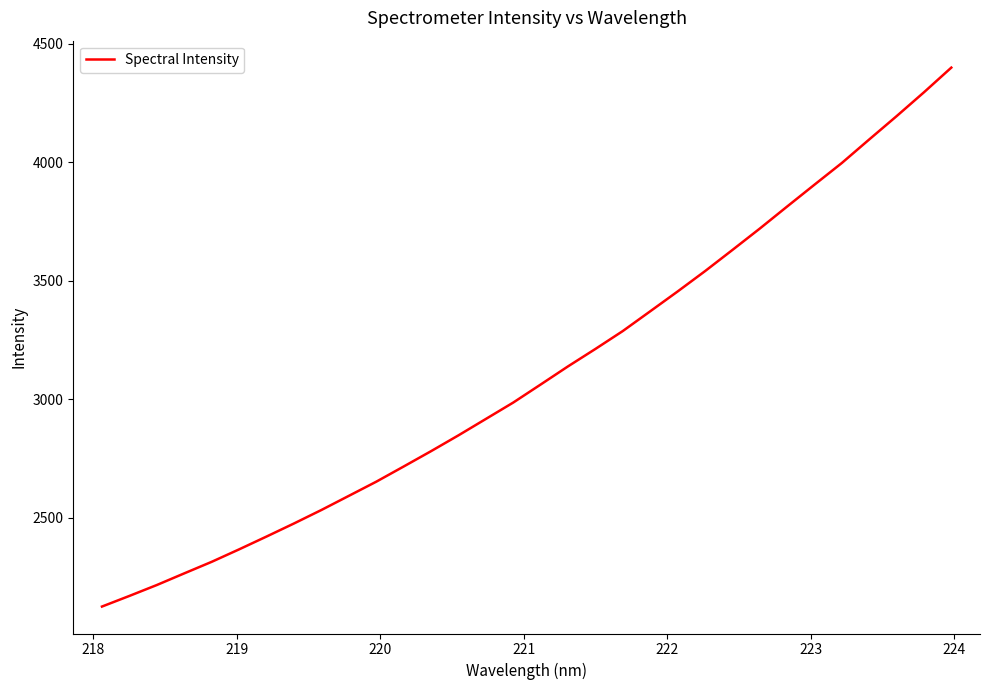

What is the smallest value displayed?

2124.1